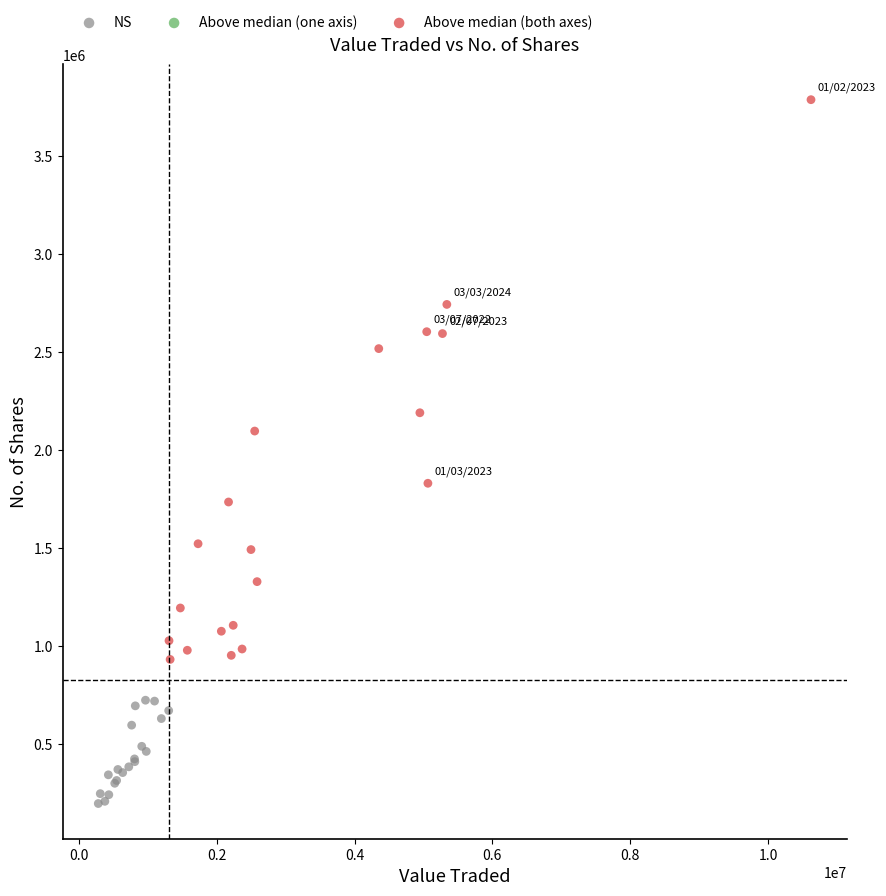

Which series reaches the maximum Y coordinate?

Above median (both axes)